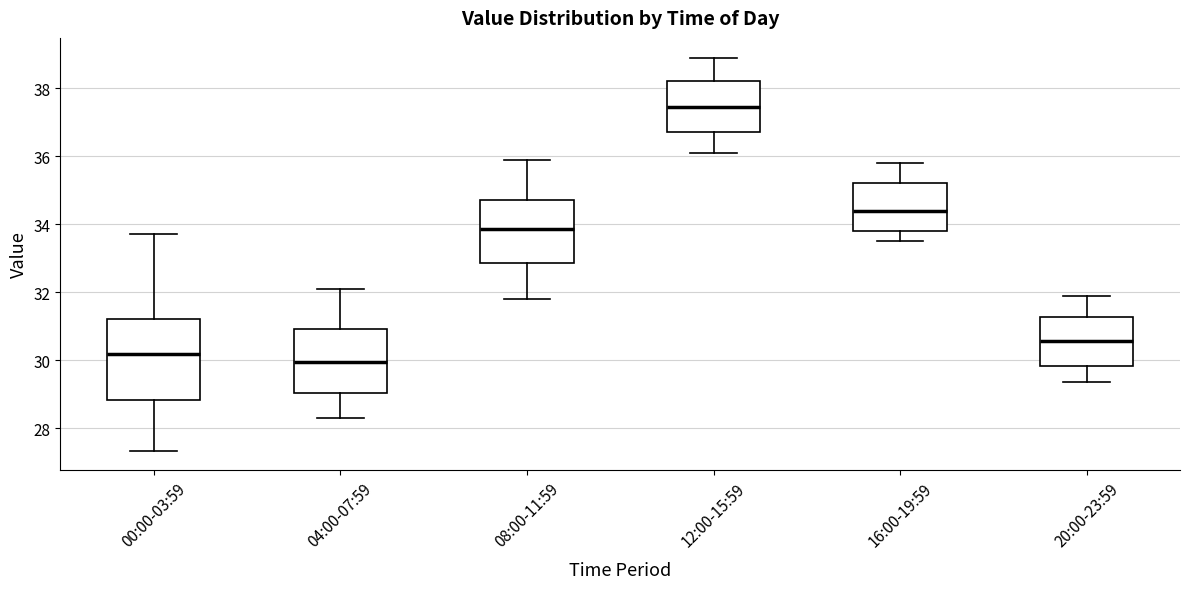

Which box's median line is the lowest?

04:00-07:59